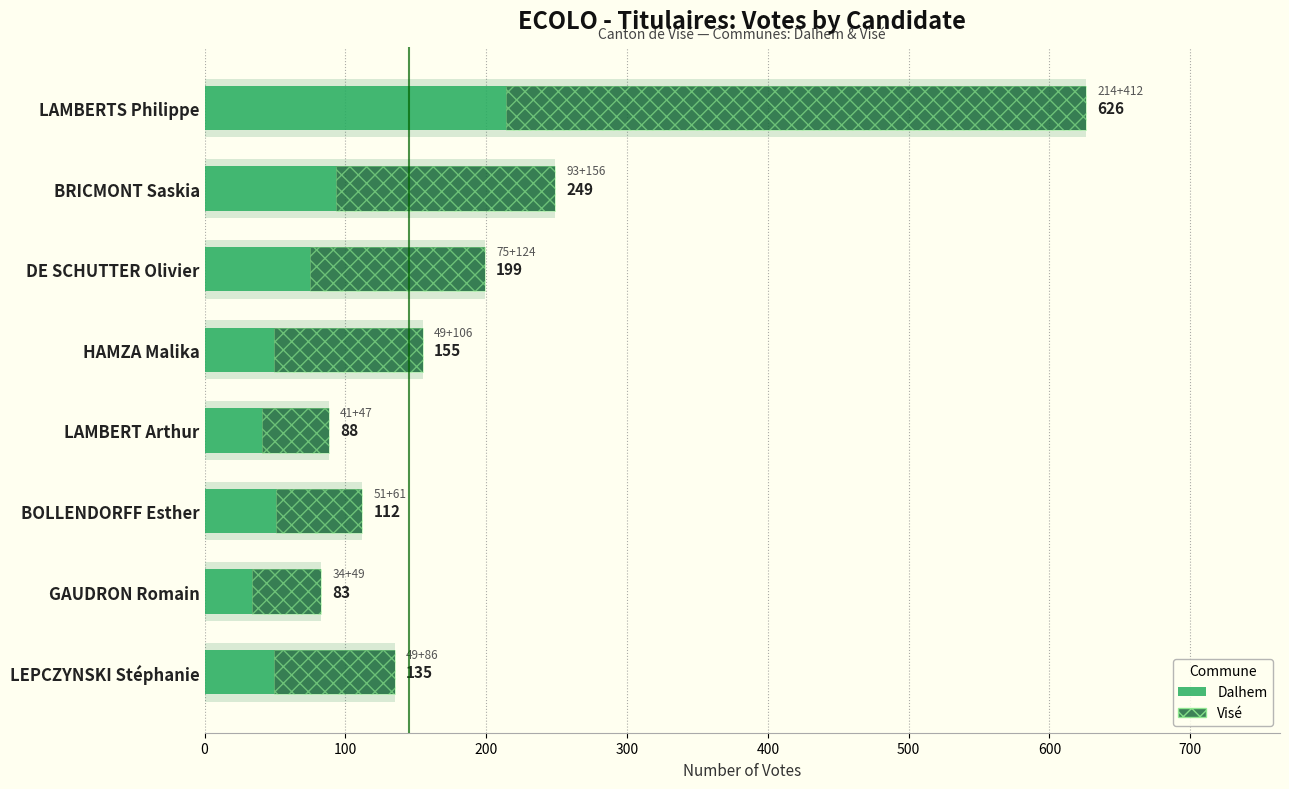

What is the highest value of the Visé series?

412